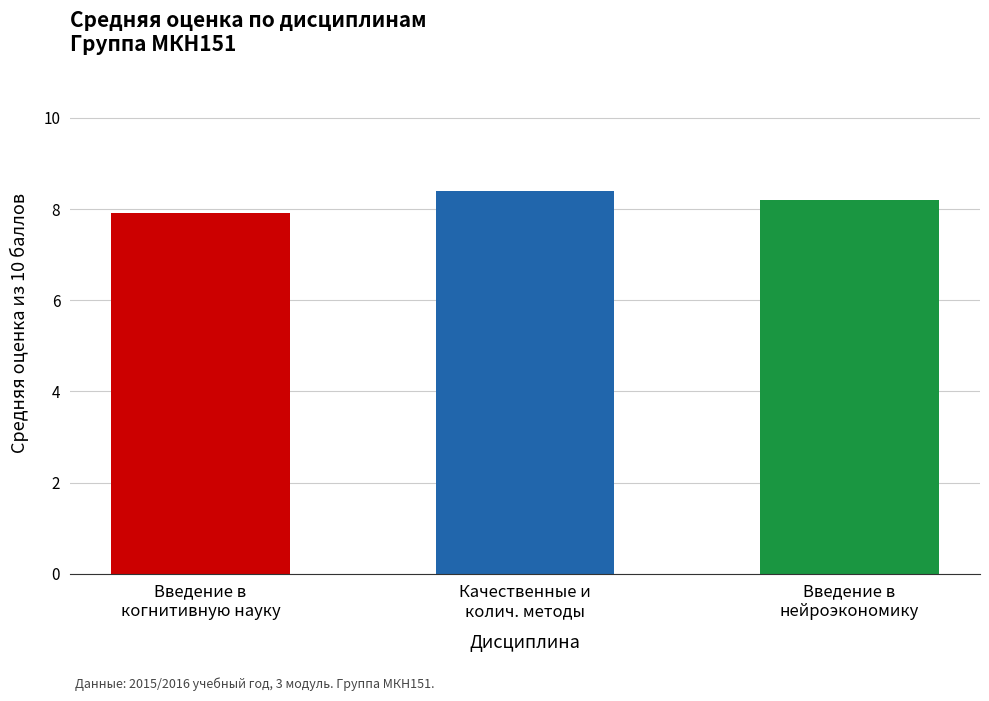

How many values are below 8?

1